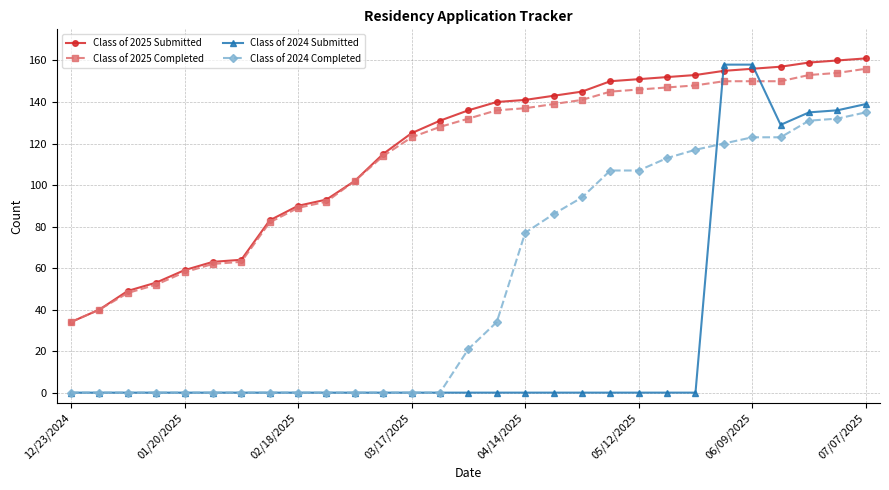

What is the highest value of the Class of 2025 Submitted series?

161